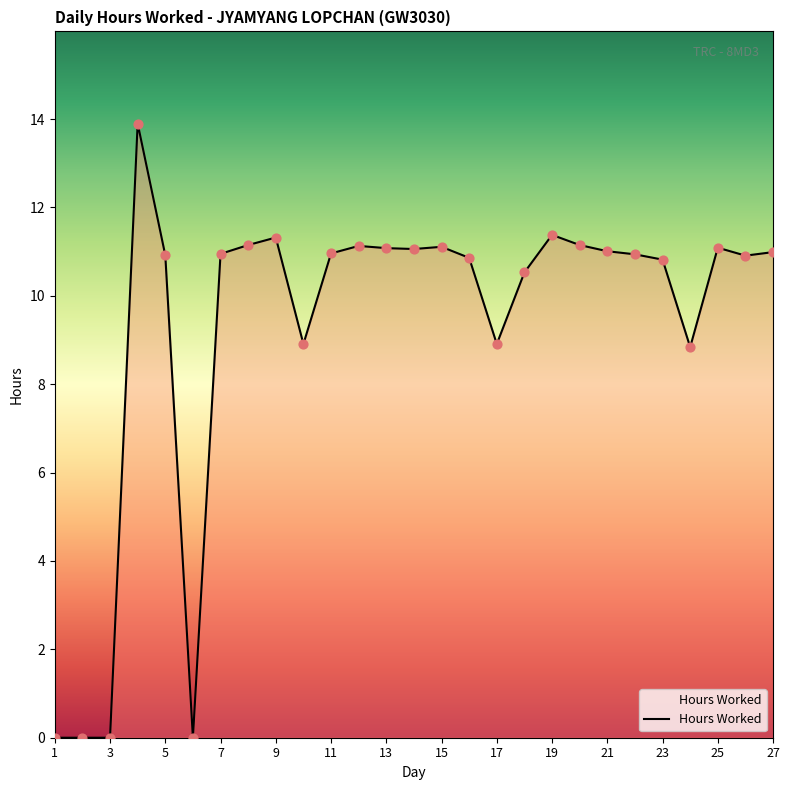

What is the greatest value displayed?

13.9